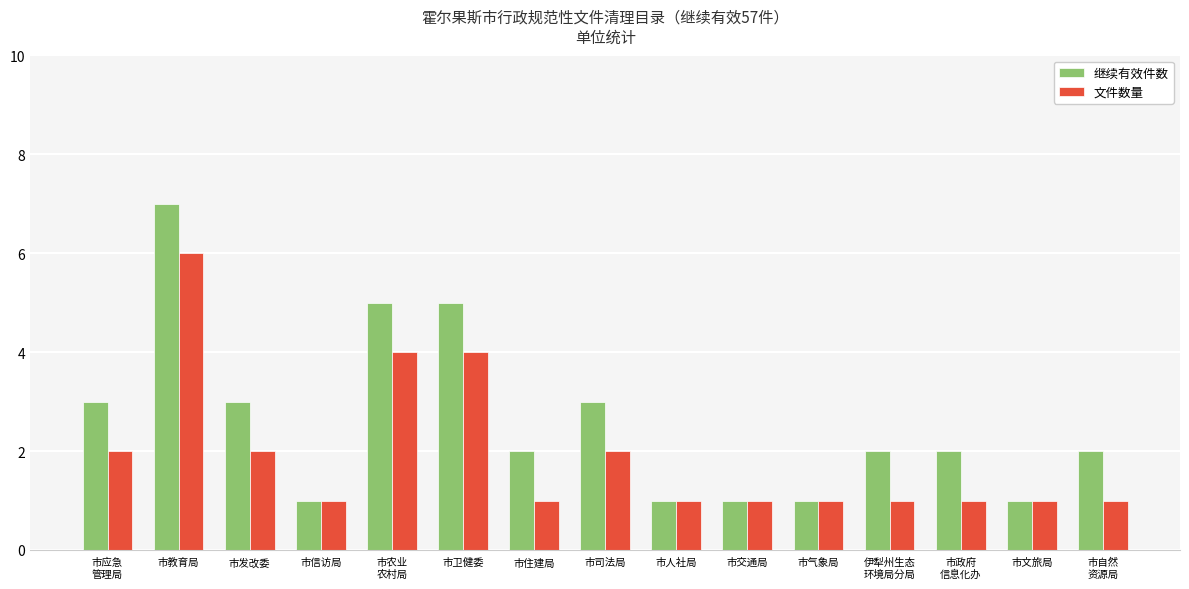

Which category has the highest value across all series?

市教育局